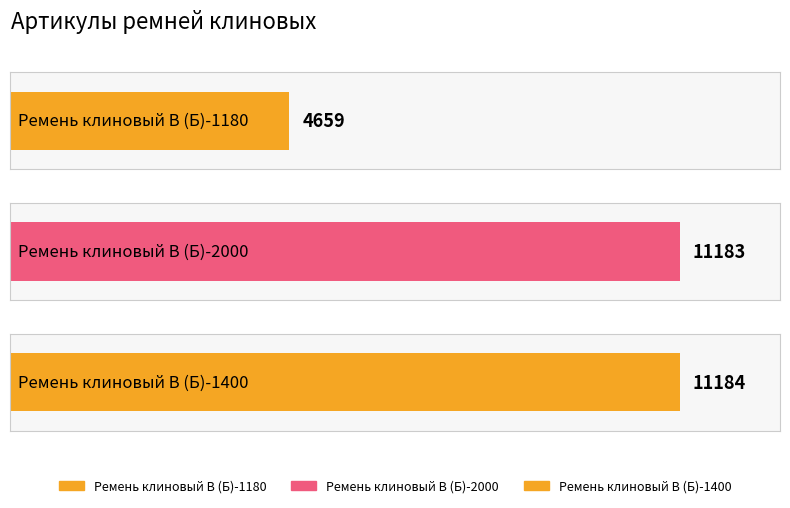

Reading left to right, list all the values displayed in this chart.

Ремень клиновый В (Б)-1180=4659	Ремень клиновый В (Б)-2000=11183	Ремень клиновый В (Б)-1400=11184